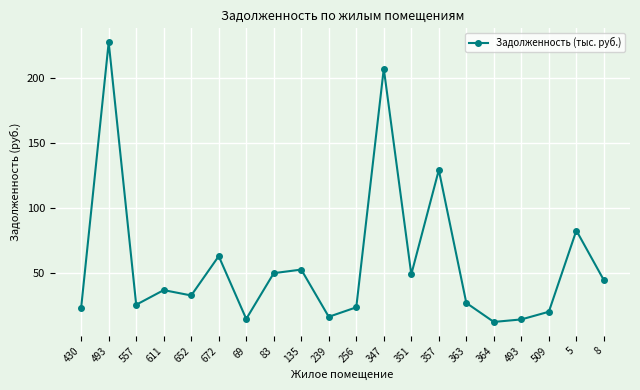

True or false: the data shows 49.1 at 351.

True